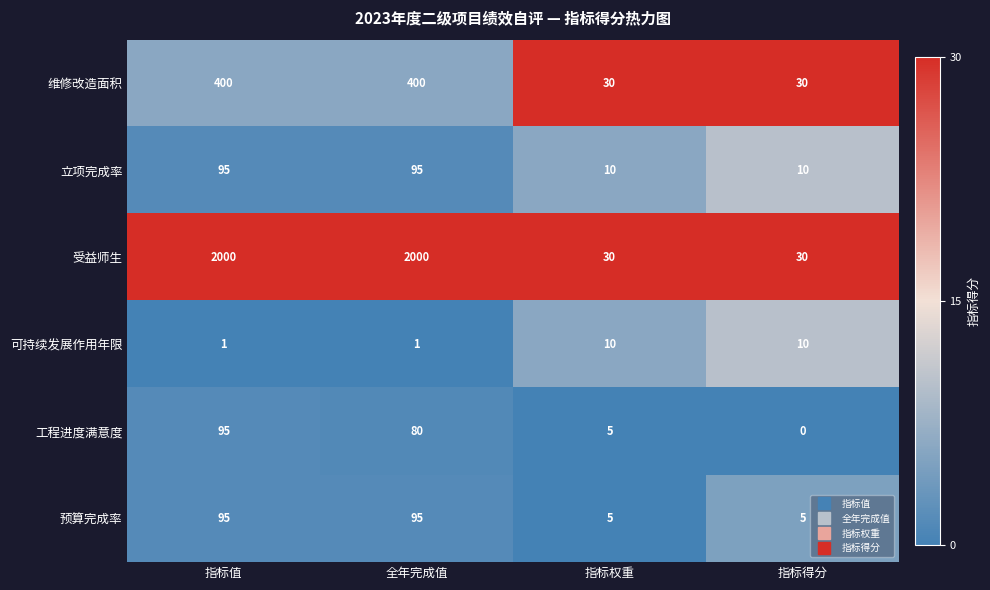

At which category does the chart reach its minimum across all series?

指标得分